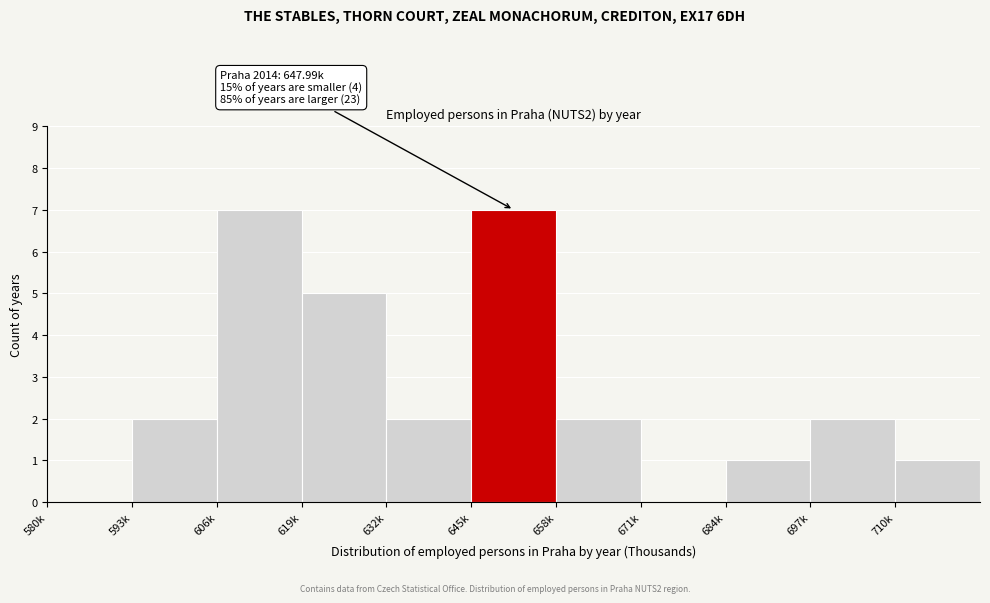

Reading right to left, list all the values displayed in this chart.

710k=1	697k=2	684k=1	671k=0	658k=2	645k=7	632k=2	619k=5	606k=7	593k=2	580k=0